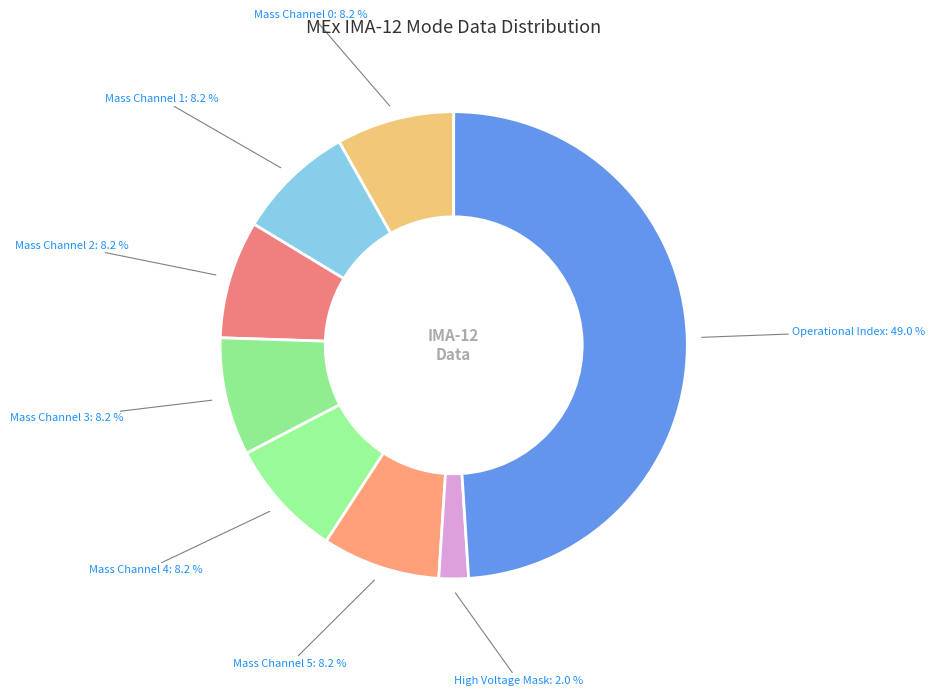

How many segments does this pie chart have?

8